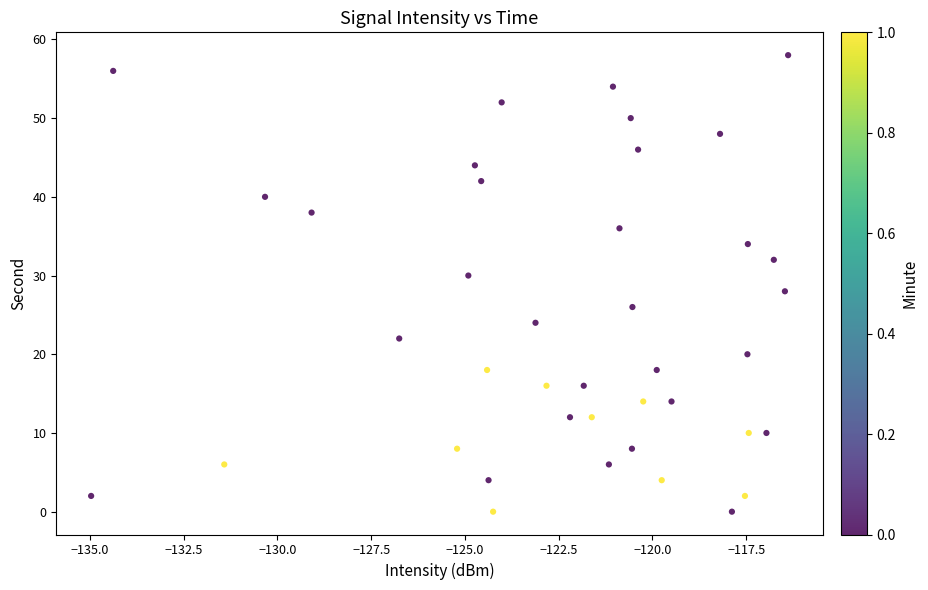

What is the range of Y values (max minus min)?

58